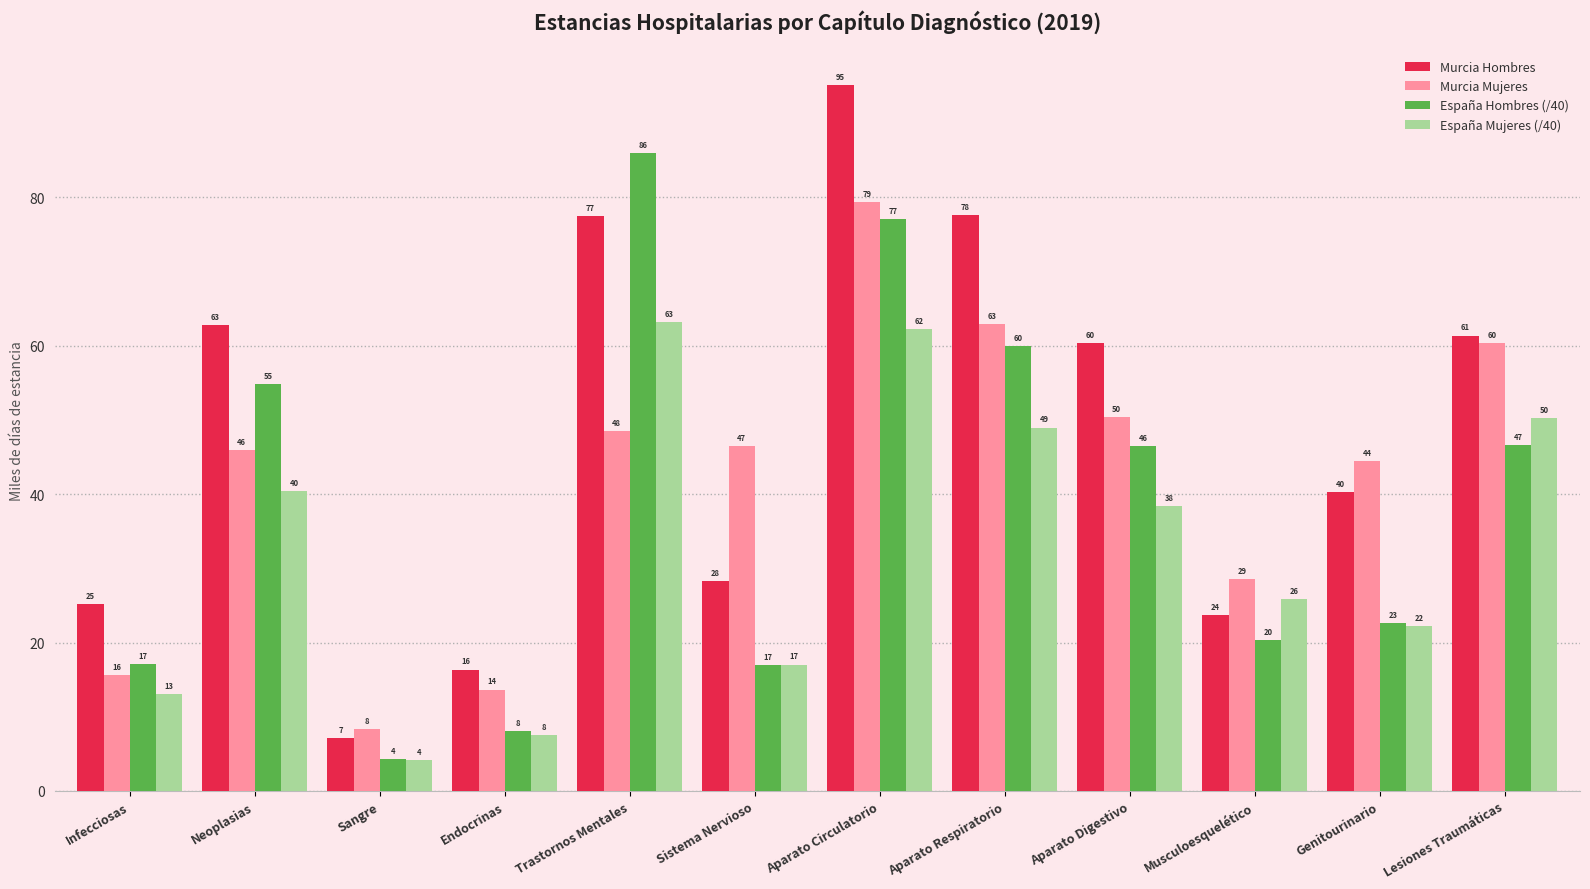

At how many categories does at least one series exceed 90?

1